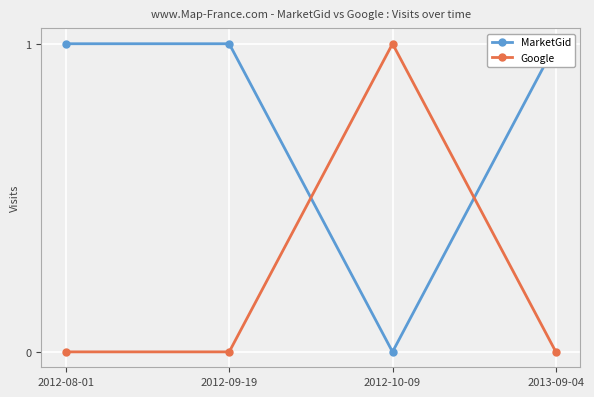

How many times do Google and MarketGid cross each other?

2